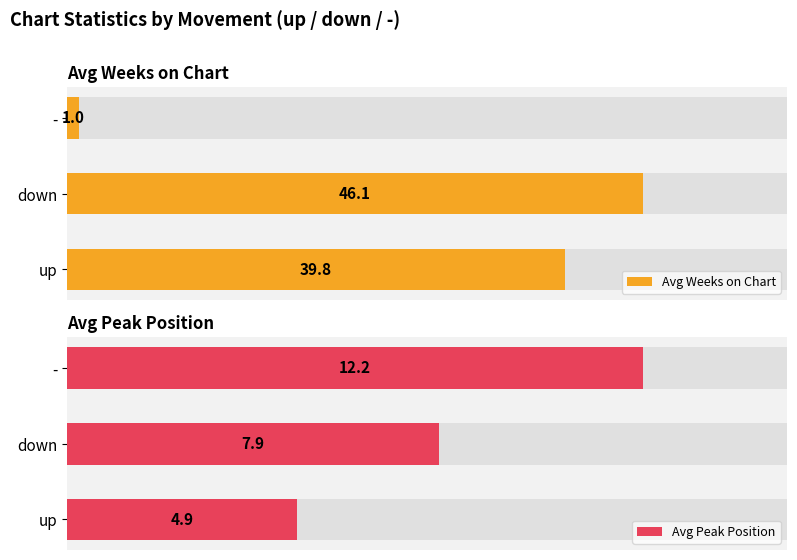

Reading left to right, list all the values displayed in this chart.

Avg Weeks on Chart: 39.8	46.1	1.0
Avg Peak Position: 4.9	7.9	12.2